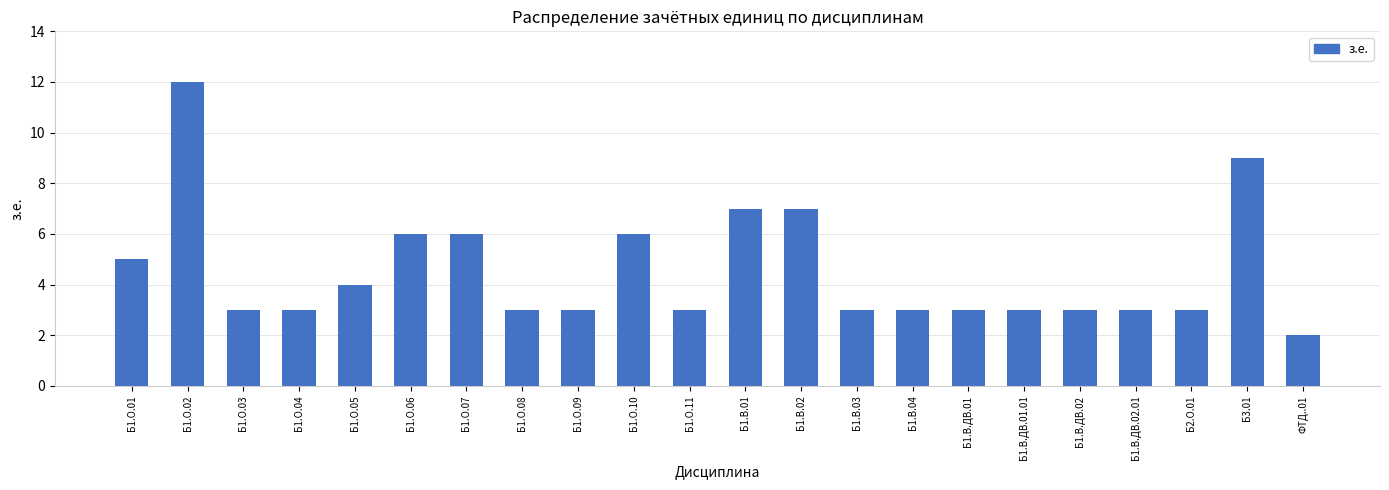

Reading left to right, list all the values displayed in this chart.

Б1.О.01=5	Б1.О.02=12	Б1.О.03=3	Б1.О.04=3	Б1.О.05=4	Б1.О.06=6	Б1.О.07=6	Б1.О.08=3	Б1.О.09=3	Б1.О.10=6	Б1.О.11=3	Б1.В.01=7	Б1.В.02=7	Б1.В.03=3	Б1.В.04=3	Б1.В.ДВ.01=3	Б1.В.ДВ.01.01=3	Б1.В.ДВ.02=3	Б1.В.ДВ.02.01=3	Б2.О.01=3	Б3.01=9	ФТД..01=2